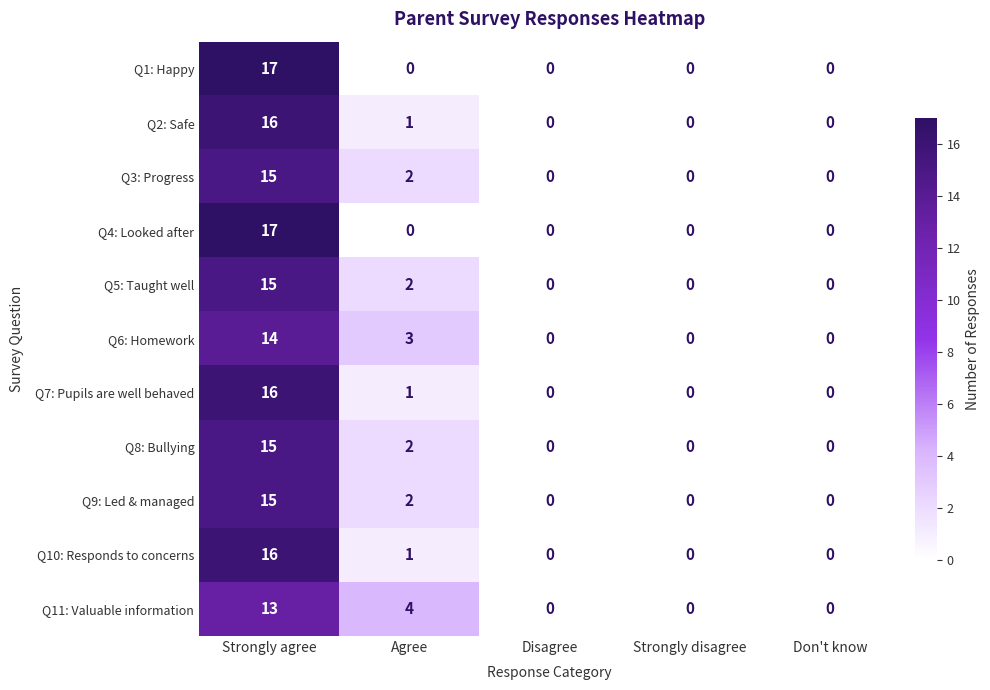

At how many categories does at least one series exceed 11?

1